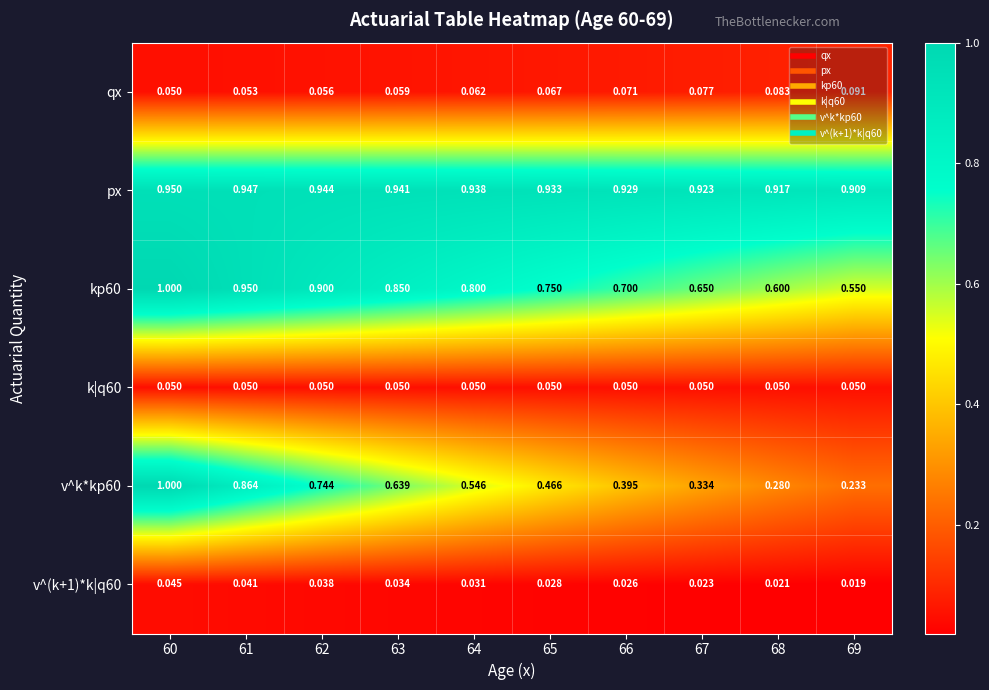

Which series has the largest total across all categories?

px